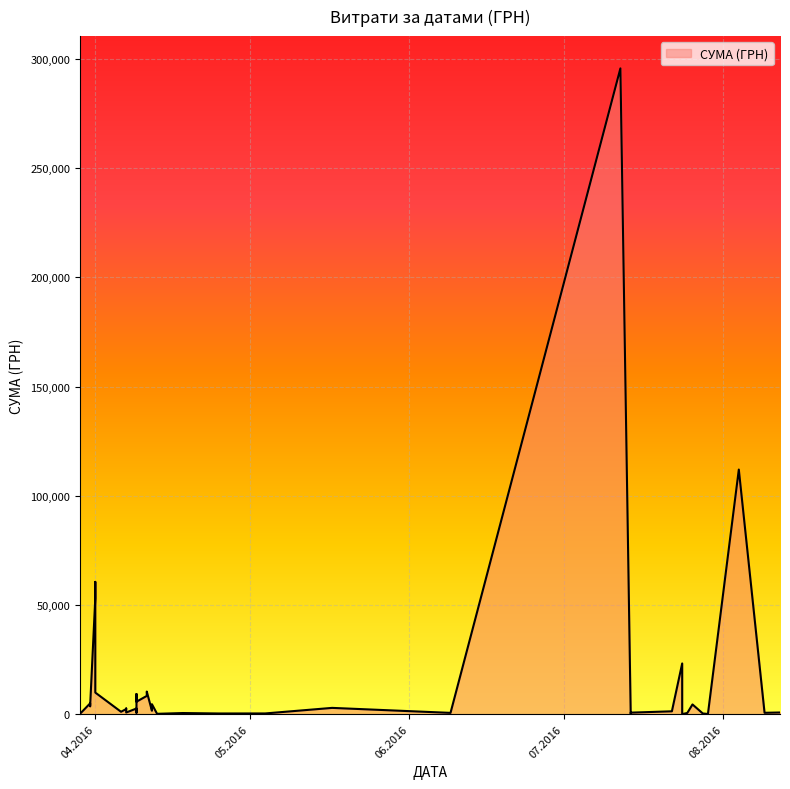

How many series are shown in this chart?

1